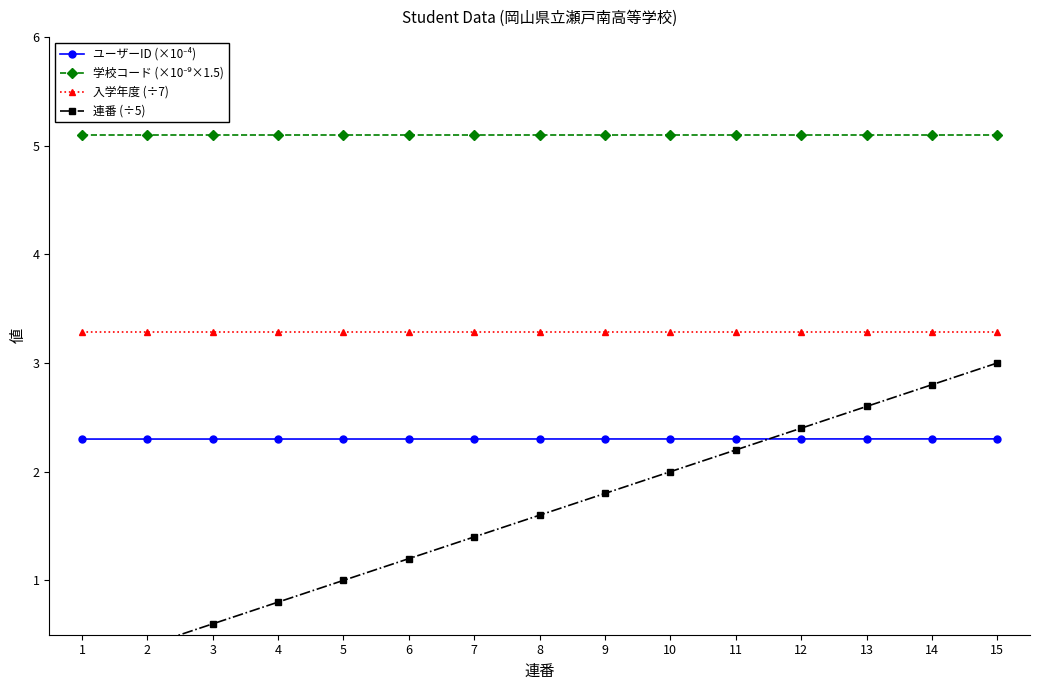

True or false: 入学年度 (÷7) has a value of 3.3 at 2.

True